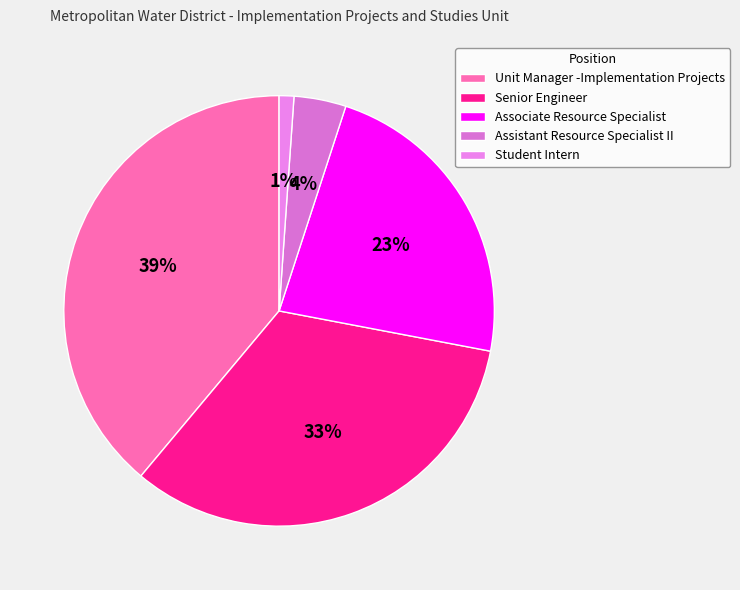

Does any single category account for the majority?

No